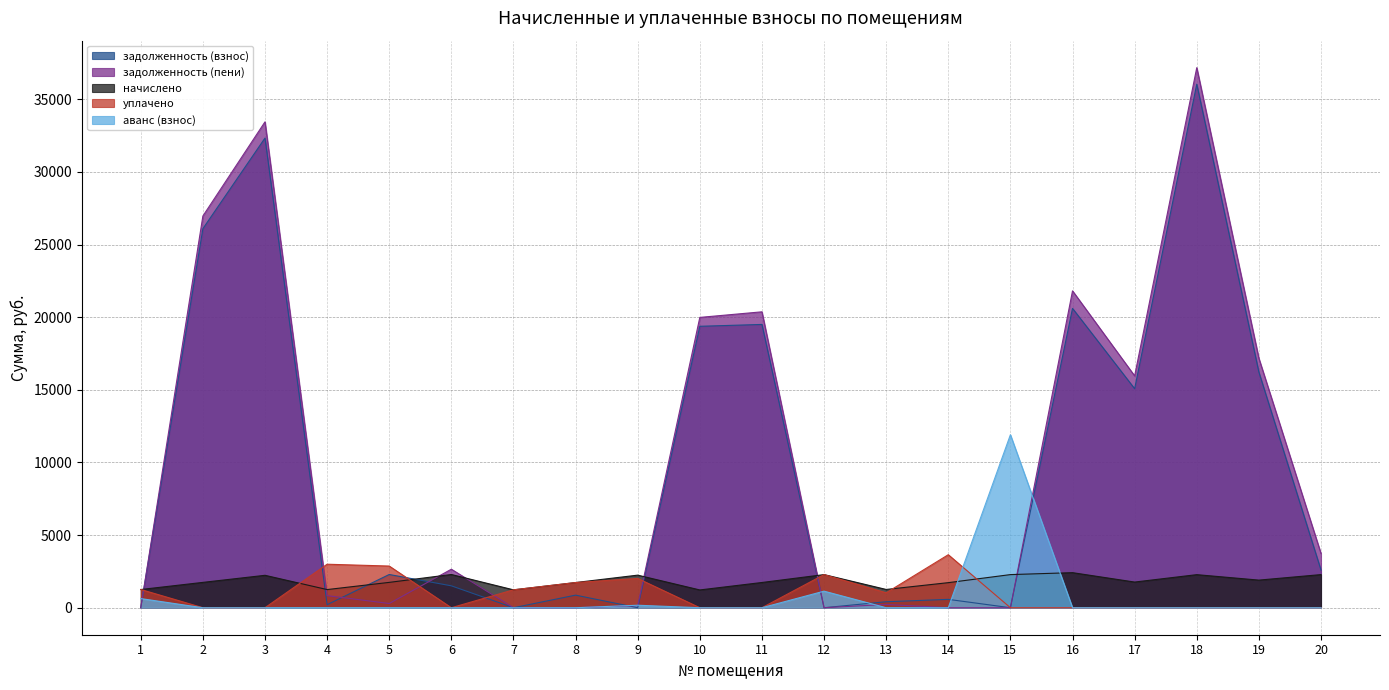

How many interior local peaks does the аванс (взнос) series have?

4